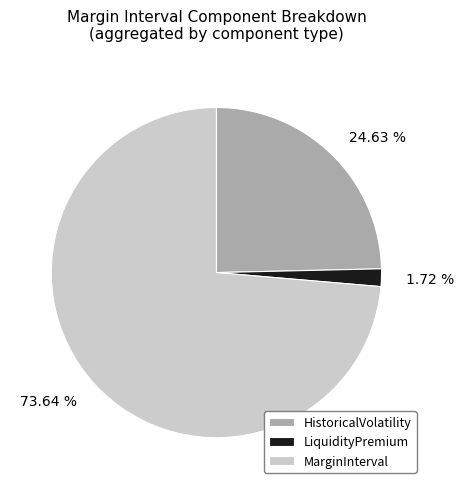

What percentage is the LiquidityPremium slice, to the nearest percent?

2%